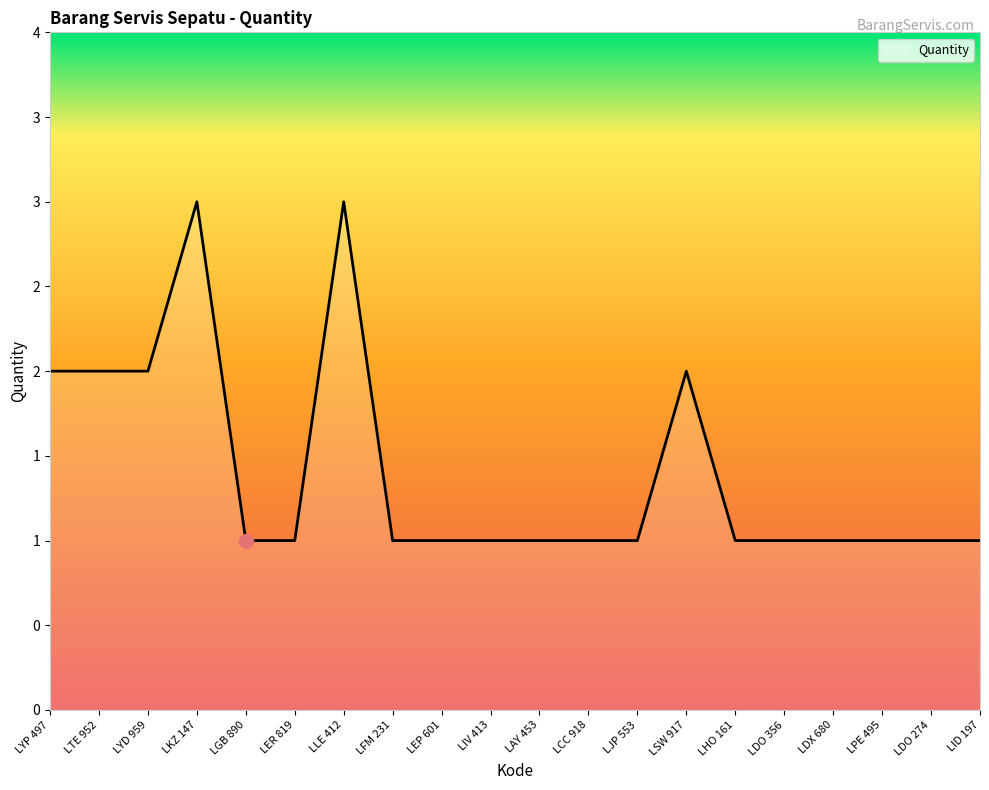

Which has a higher value, LER 819 or LGB 890?

LER 819